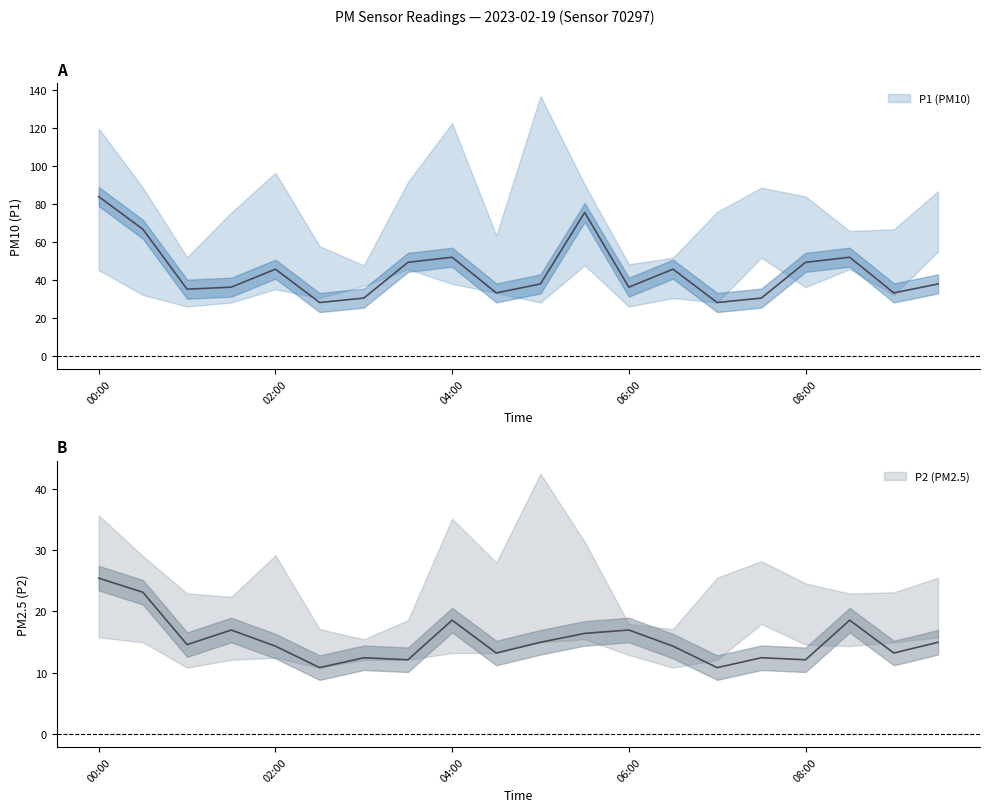

The P2 series shows 26.5 at 01:30. True or false?

False